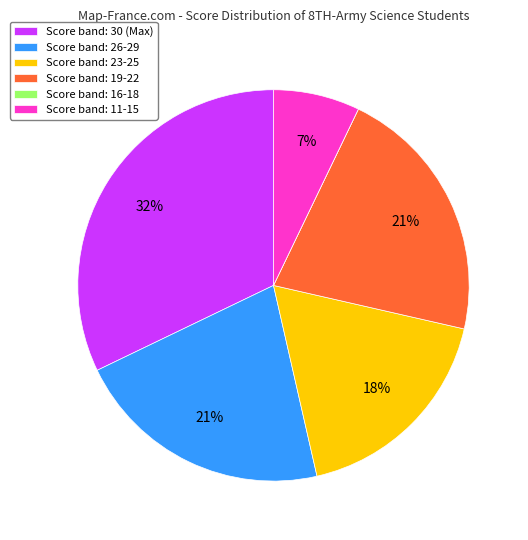

What percentage is the Score band: 26-29 slice, to the nearest percent?

21%